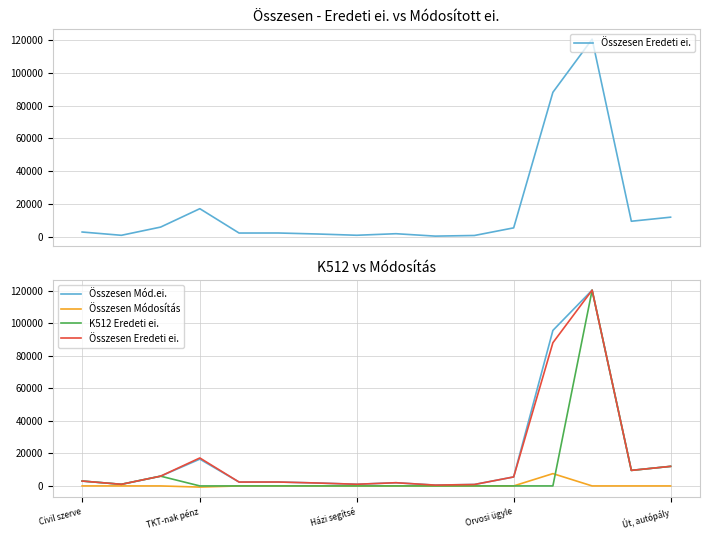

The value of Összesen Mód.ei. at Út, autópály is 1328. True or false?

False